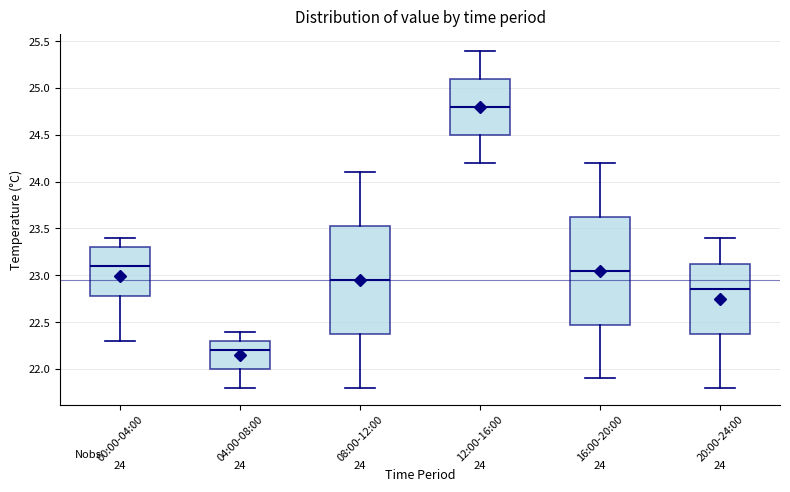

Which box has the lowest median line?

04:00-08:00